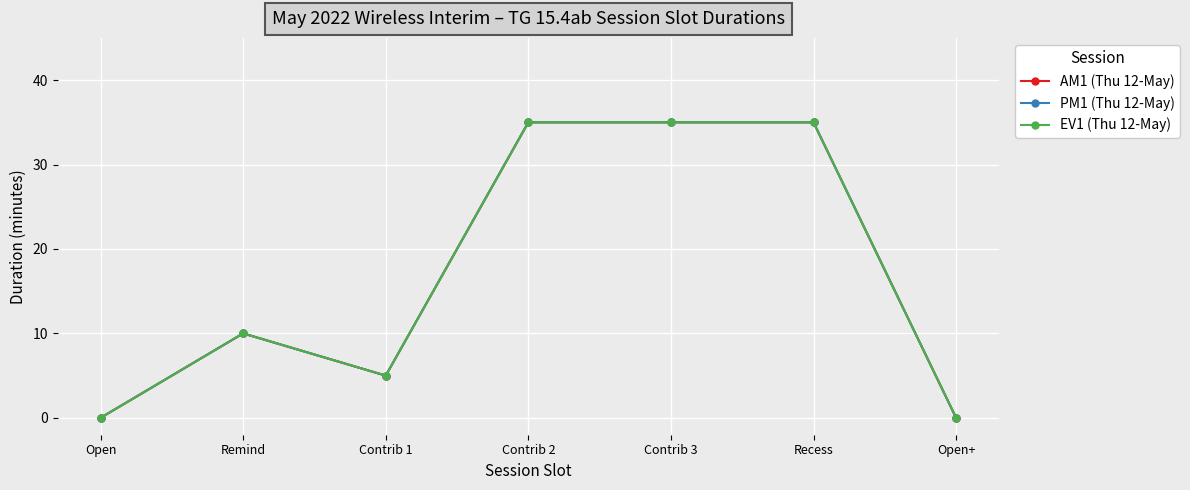

Reading left to right, extract all data points from this chart.

AM1 (Thu 12-May): Open=0	Remind=10	Contrib 1=5	Contrib 2=35	Contrib 3=35	Recess=35	Open+=0
PM1 (Thu 12-May): Open=0	Remind=10	Contrib 1=5	Contrib 2=35	Contrib 3=35	Recess=35	Open+=0
EV1 (Thu 12-May): Open=0	Remind=10	Contrib 1=5	Contrib 2=35	Contrib 3=35	Recess=35	Open+=0